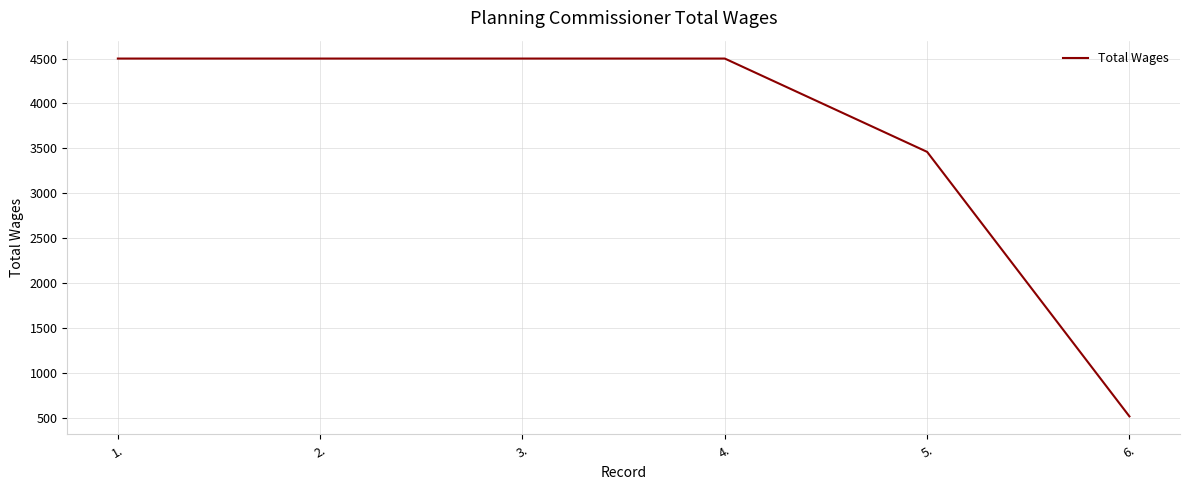

Approximately how many times larger is the value at 2. compared to 4.?

1.0